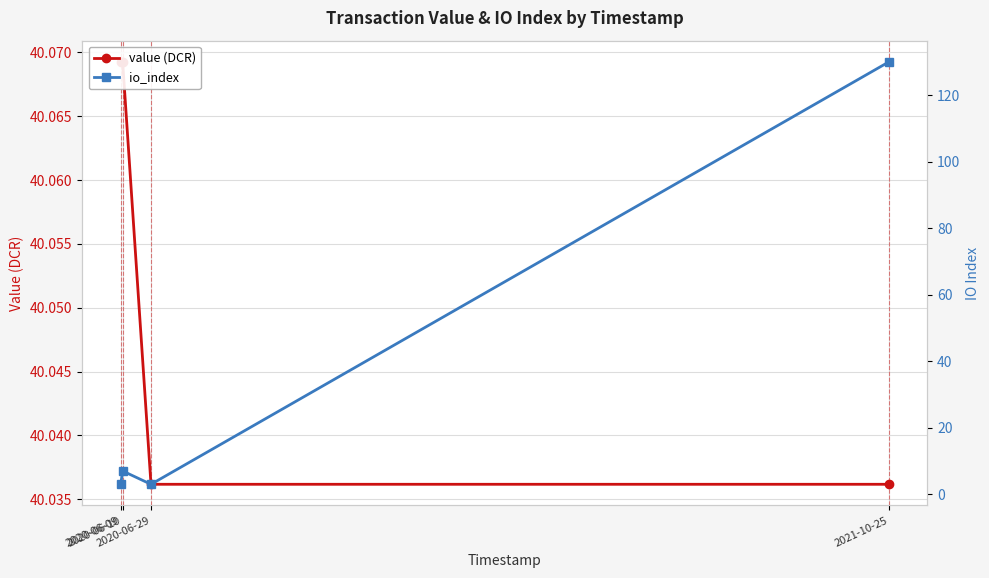

Where is io_index nearest to the value 66?

2020-06-10